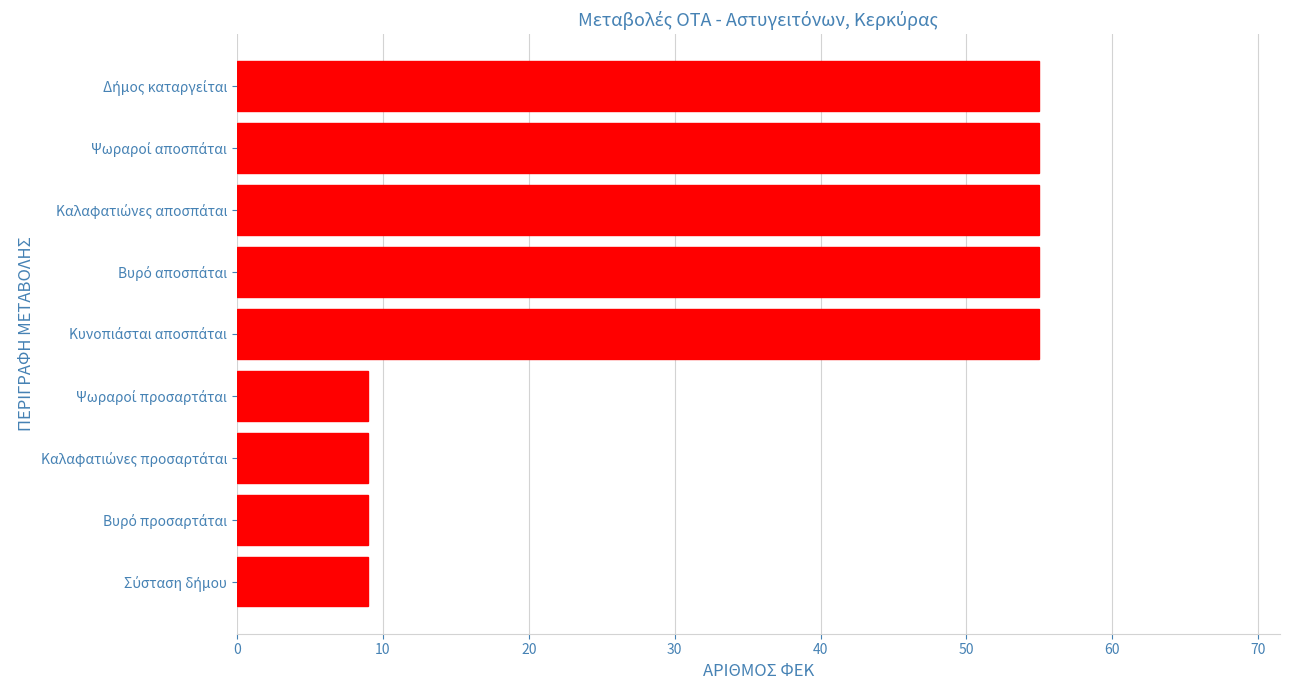

Count the values in the range 9 to 55.

9